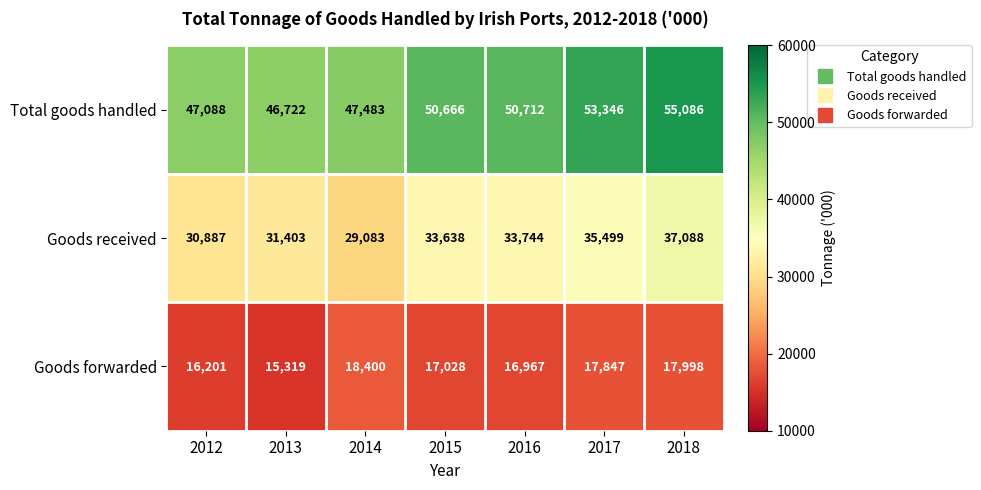

What is the spread (max minus min) of values at 2017?

35499